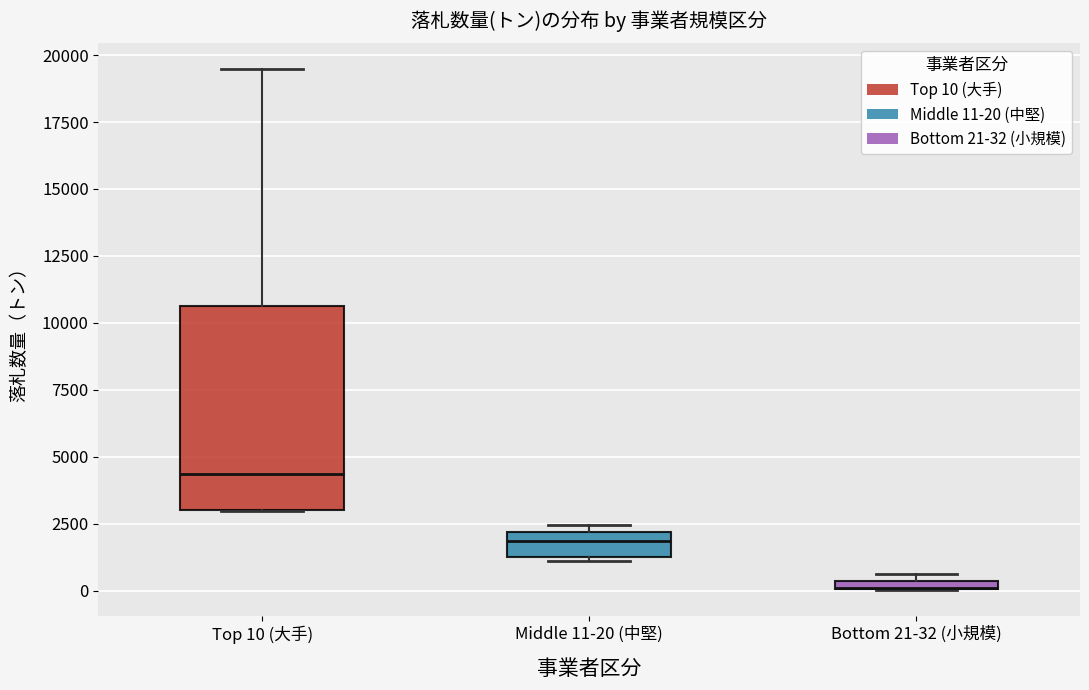

Where does the upper whisker of the box for Top 10 (大手) end on the y-axis? The values are not printed on the chart, so give them approximately, as read against the axis.

19500